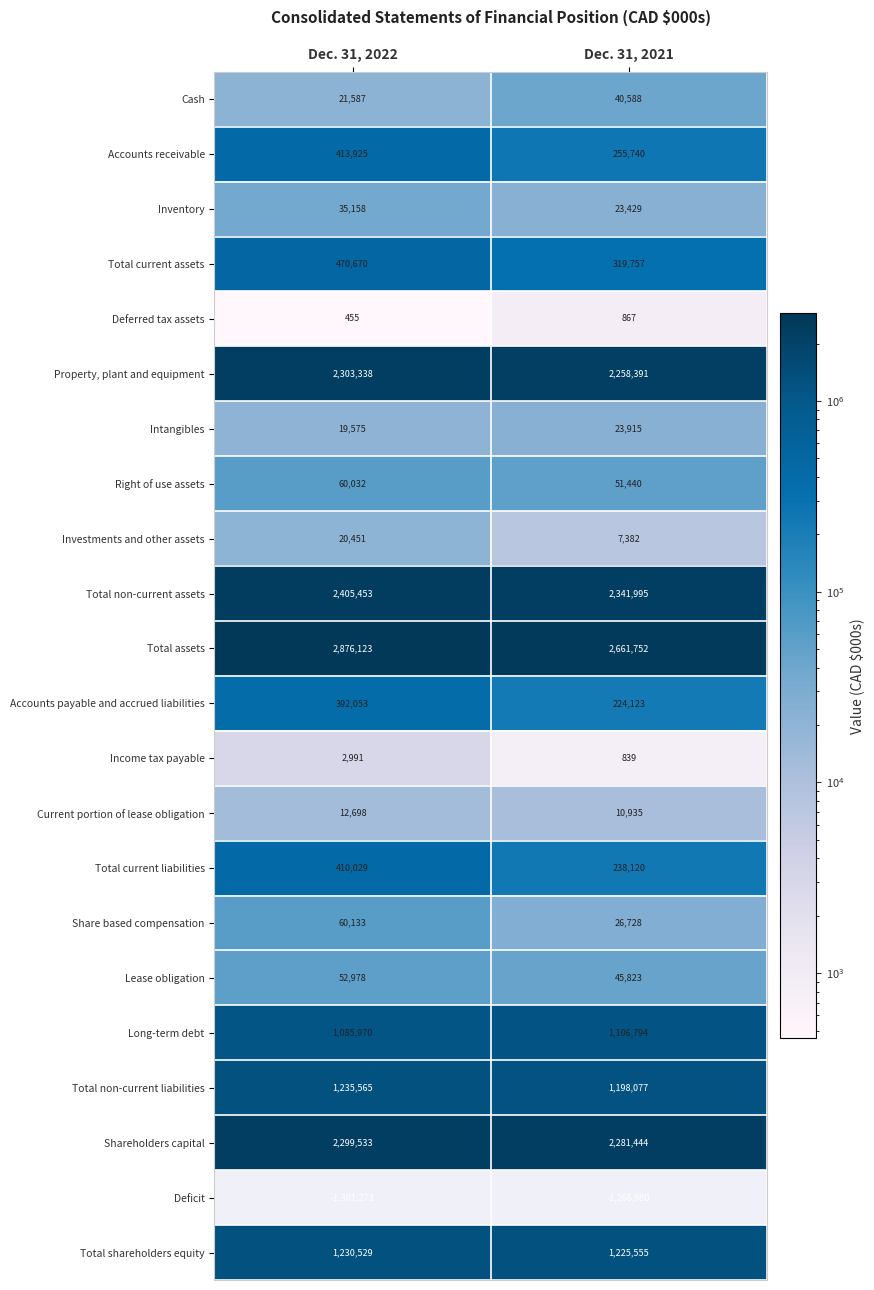

Between Dec. 31, 2022 and Dec. 31, 2021, which series saw the biggest shift?

Total assets